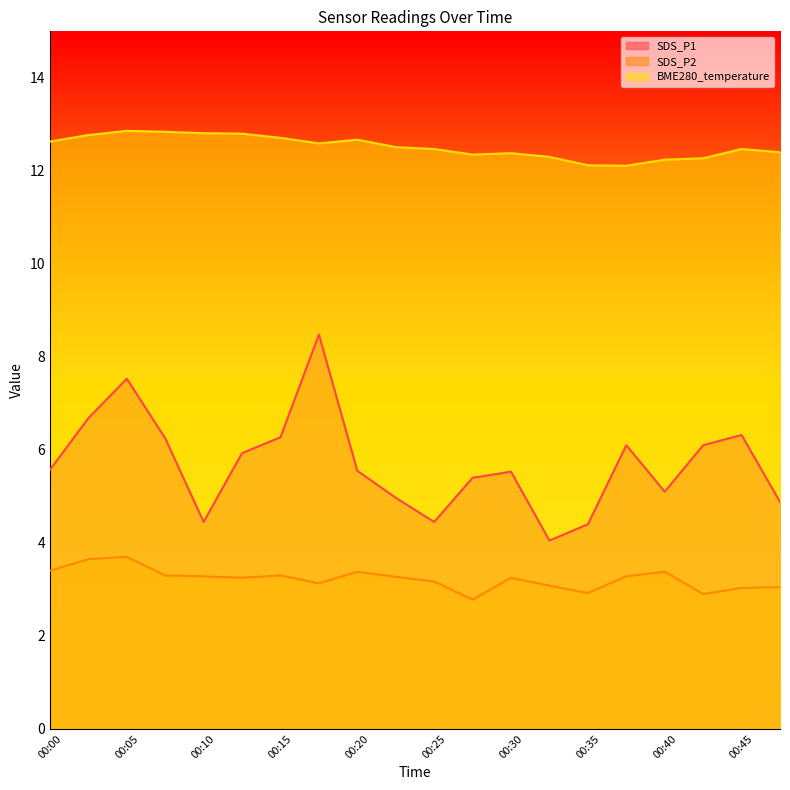

What is the difference between the maximum and minimum values in the BME280_temperature series?

0.8